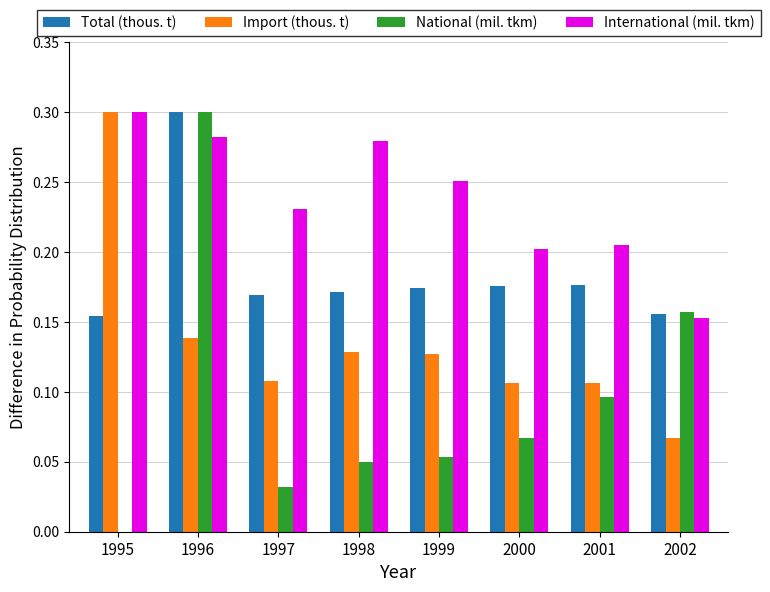

Which series has the largest total across all categories?

International (mil. tkm)